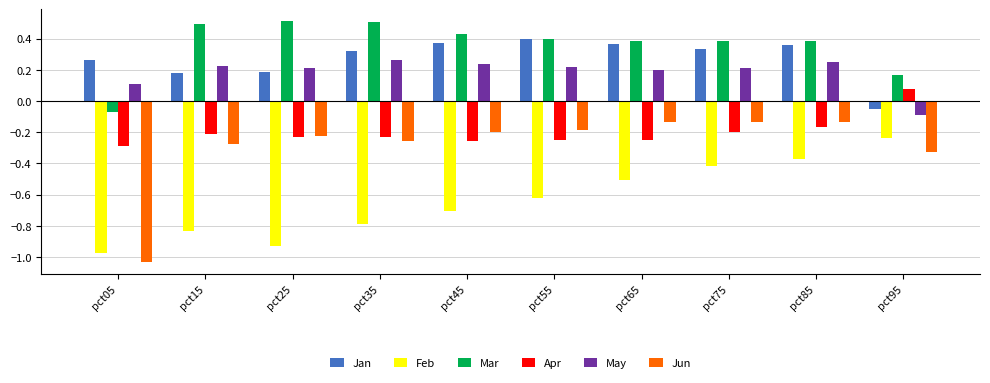

Rank the series by their maximum value, from lowest to highest.

Feb, Jun, Apr, May, Jan, Mar